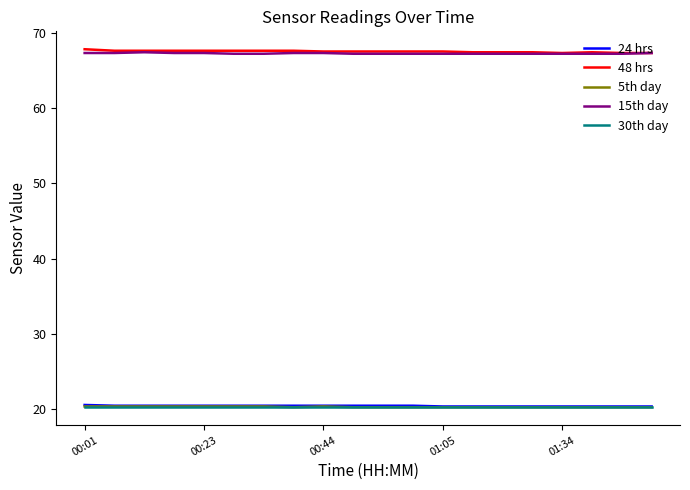

What is the lowest value of the 30th day series?

20.3